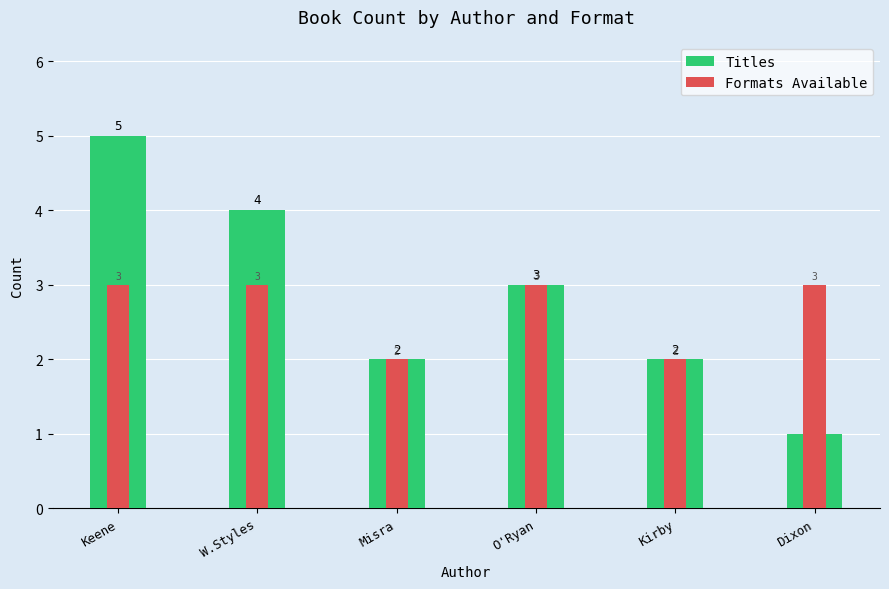

What is the difference between the Titles values at Kirby and O'Ryan?

1